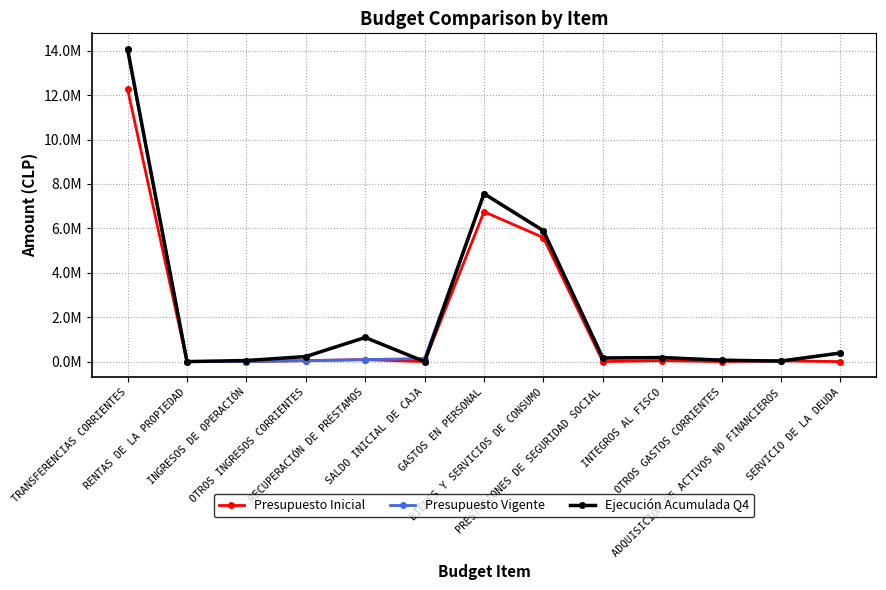

What are all the series names shown in the legend?

Presupuesto Inicial, Presupuesto Vigente, Ejecución Acumulada Q4